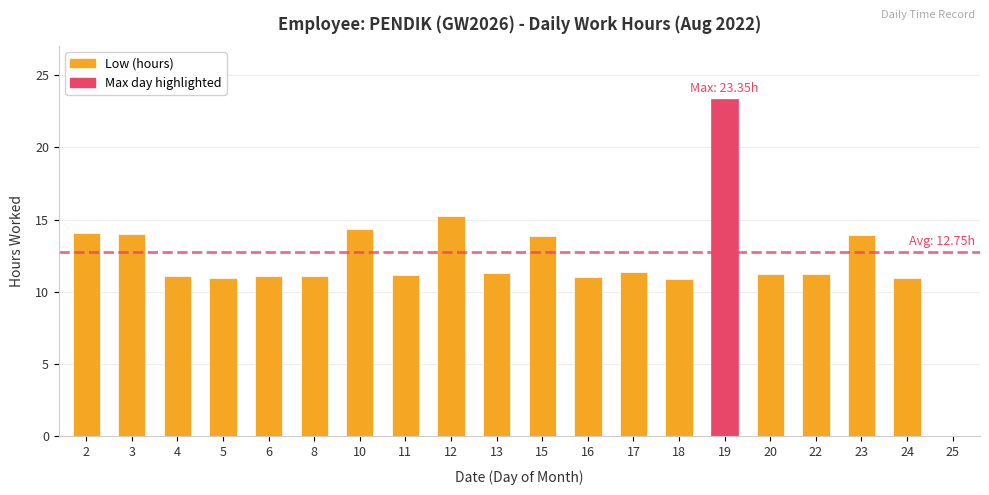

What is the sum of all values?

242.2